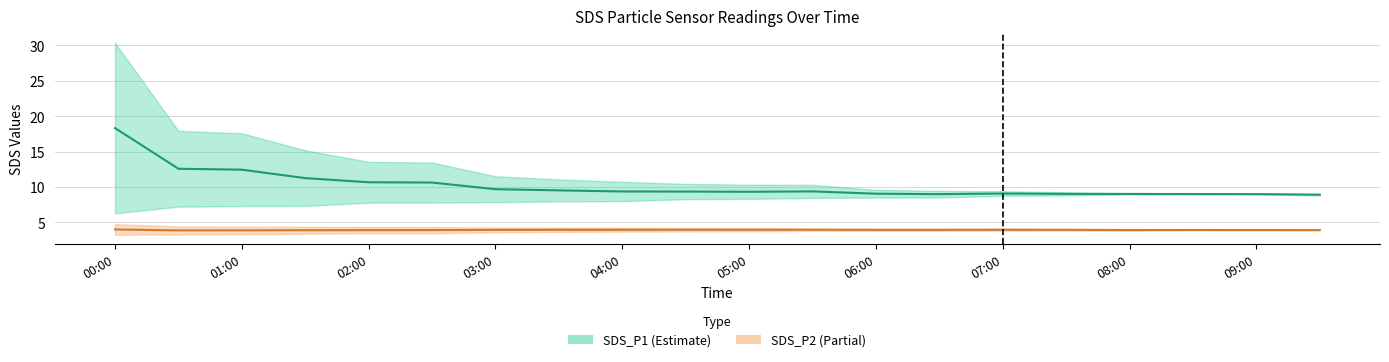

List the series in order of their peak value, lowest first.

SDS_P2 Mid, SDS_P1 Mid